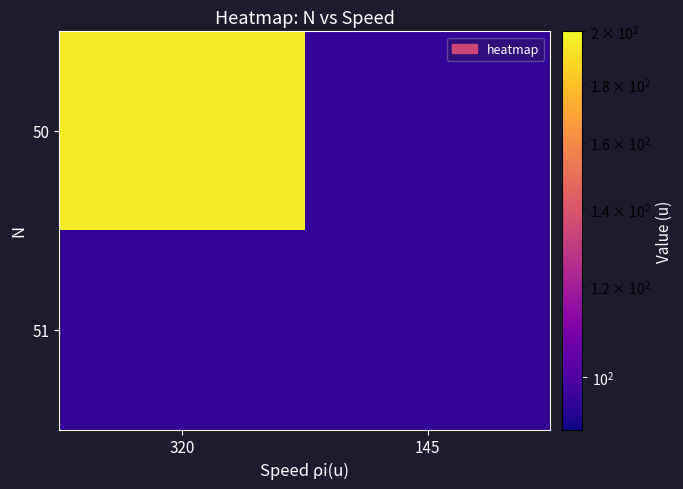

At which category is the sum across all series the highest?

320